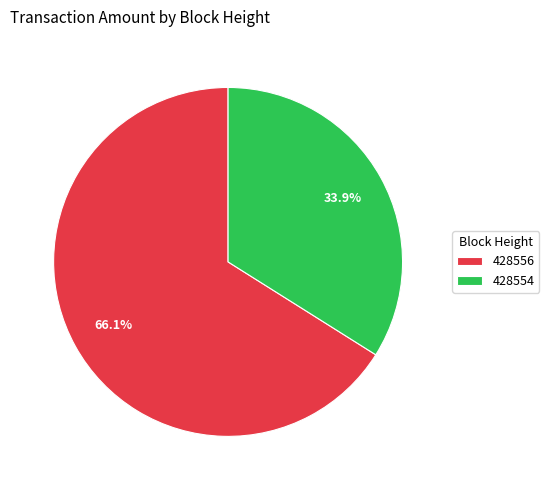

Between 428556 and 428554, which is larger?

428556